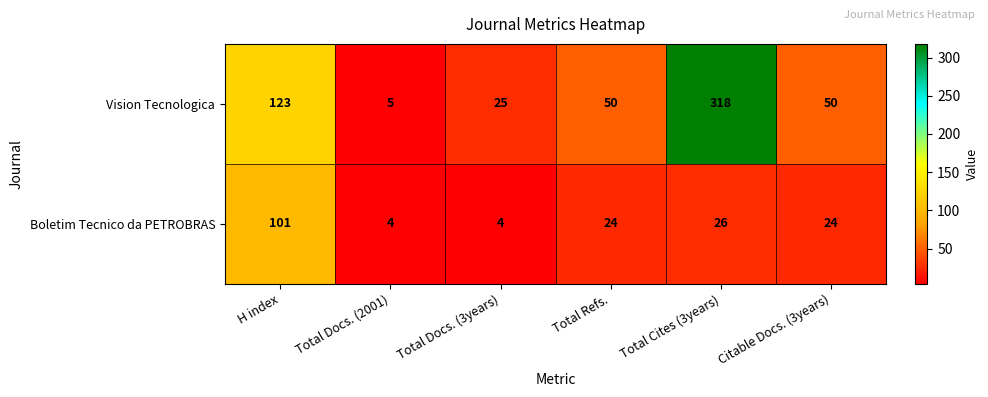

Reading right to left, what are all the values shown in this chart?

Vision Tecnologica: Citable Docs. (3years)=50	Total Cites (3years)=318	Total Refs.=50	Total Docs. (3years)=25	Total Docs. (2001)=5	H index=123
Boletim Tecnico da PETROBRAS: Citable Docs. (3years)=24	Total Cites (3years)=26	Total Refs.=24	Total Docs. (3years)=4	Total Docs. (2001)=4	H index=101